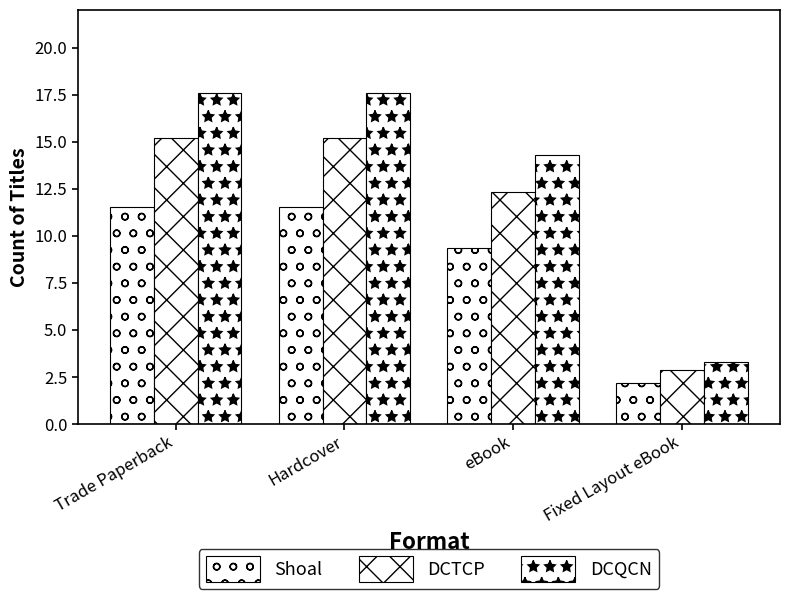

Are the bars grouped side by side (vs. stacked)?

Yes